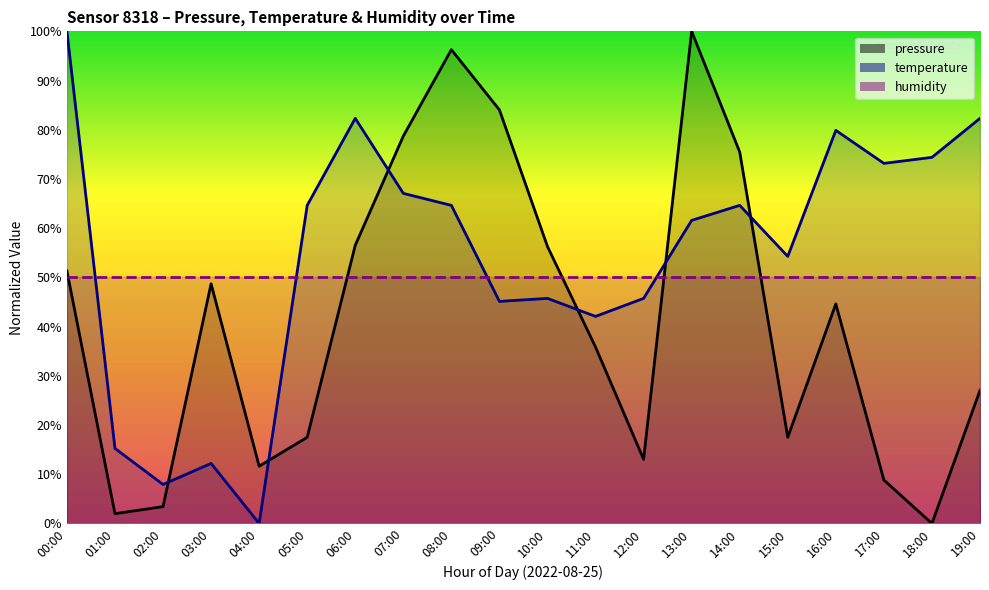

Which category has the highest value in the pressure series?

13:00